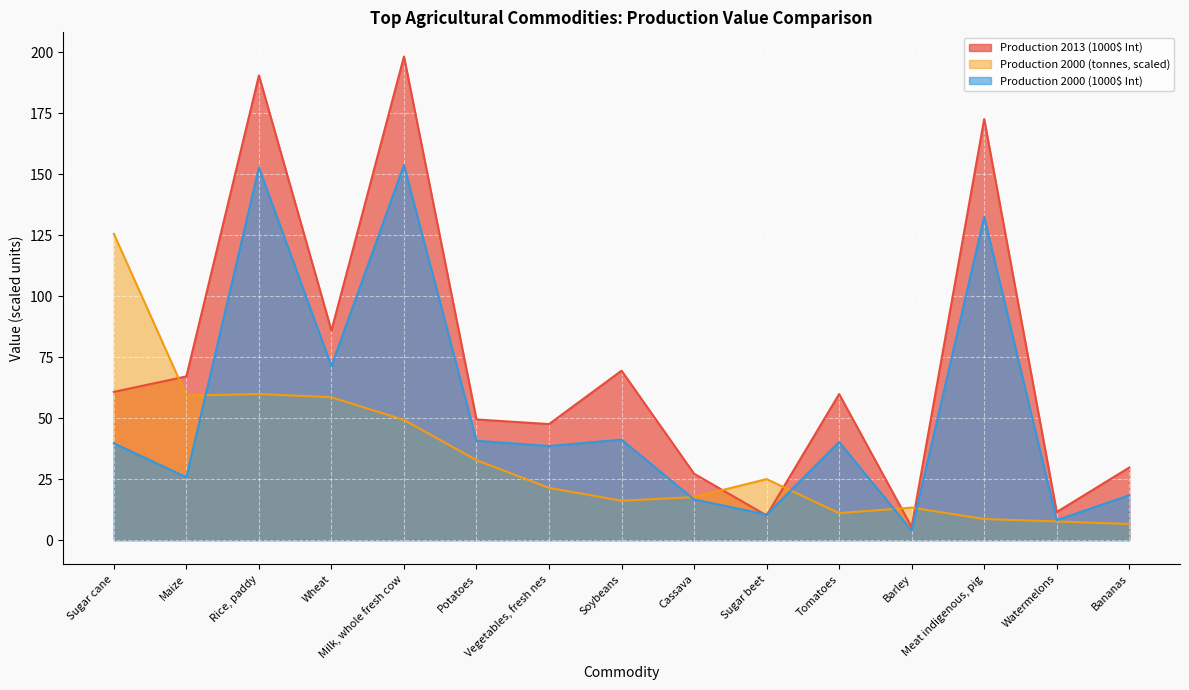

In Production 2013 (1000$ Int), how many points are higher than both neighbors (excluding endpoints)?

5